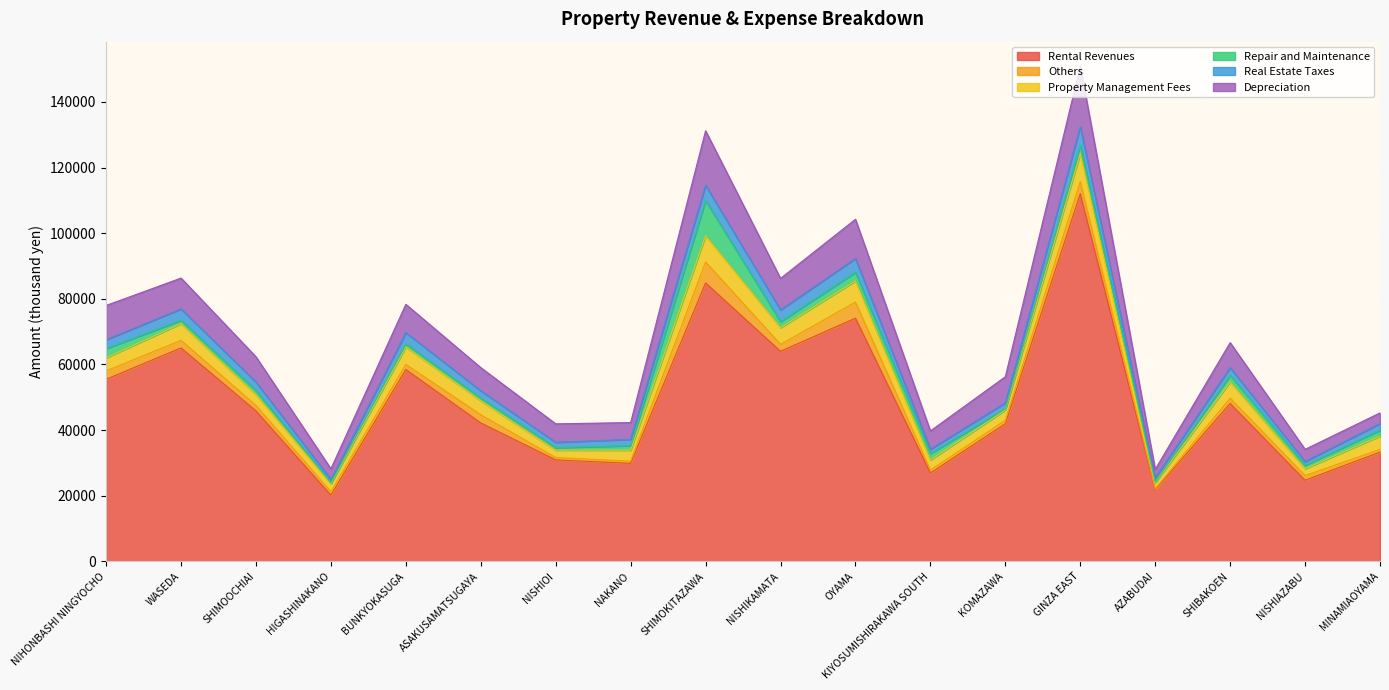

What is the average value of the Rental Revenues series?

48867